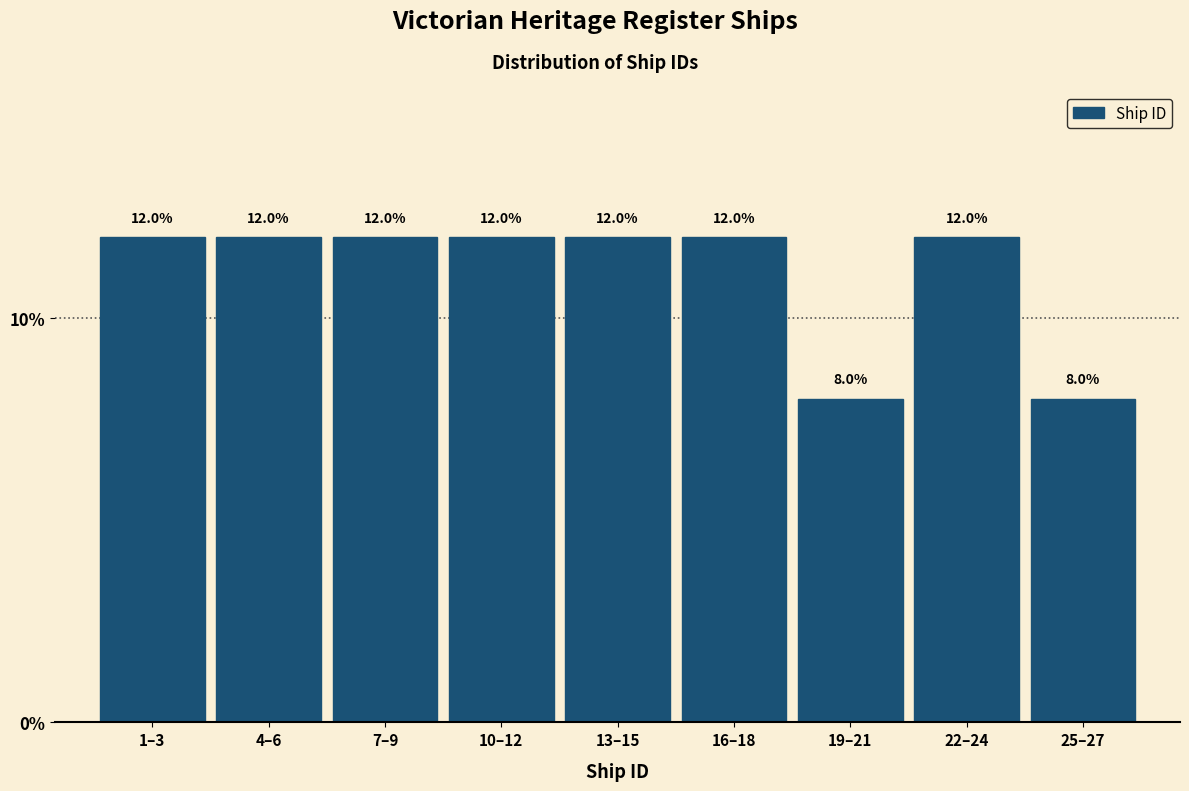

Reading left to right, extract all data points from this chart.

12	12	12	12	12	12	8	12	8